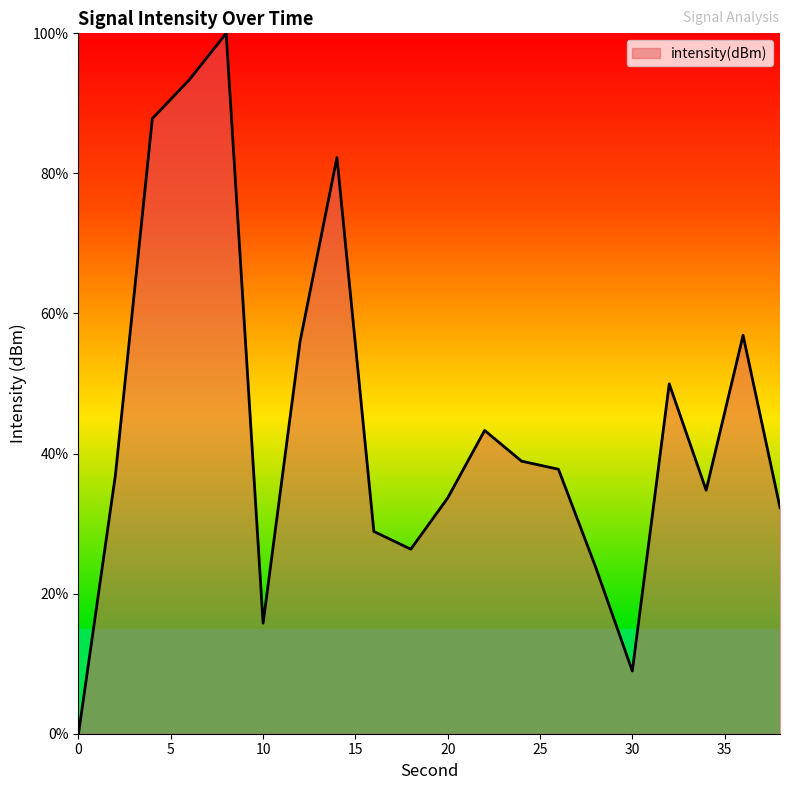

What is the greatest value displayed?

100.0